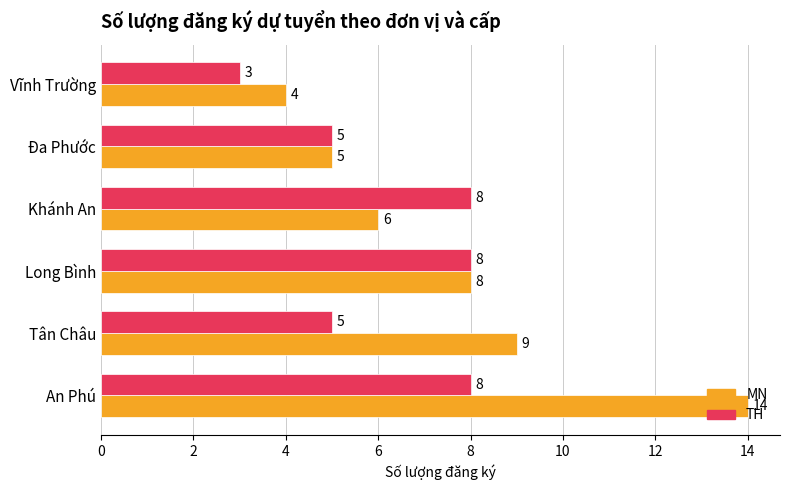

What is the average value of the MN series?

8